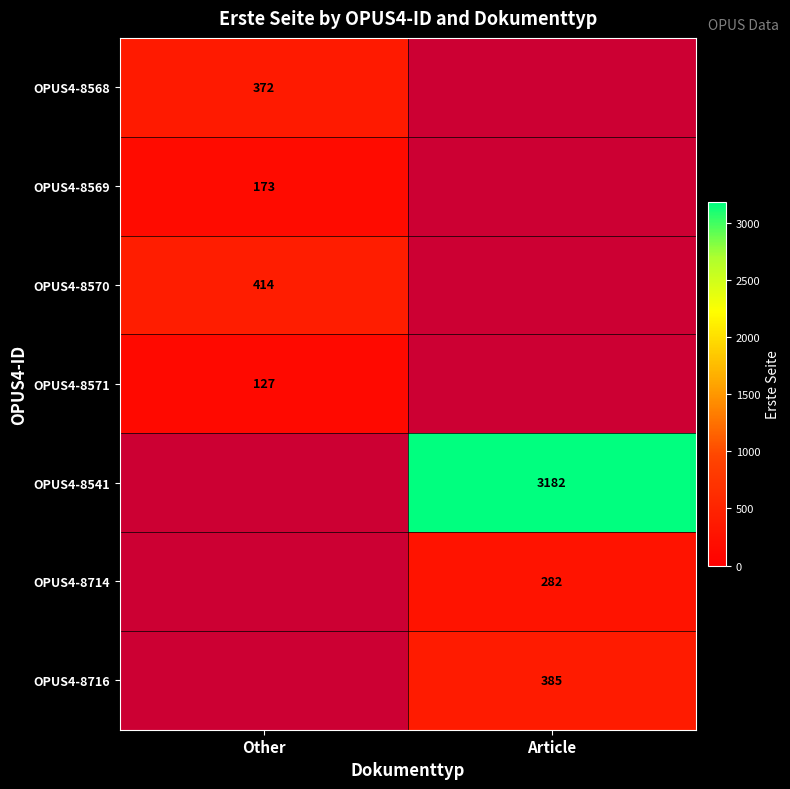

The OPUS4-8714 series shows 282 at Article. True or false?

True